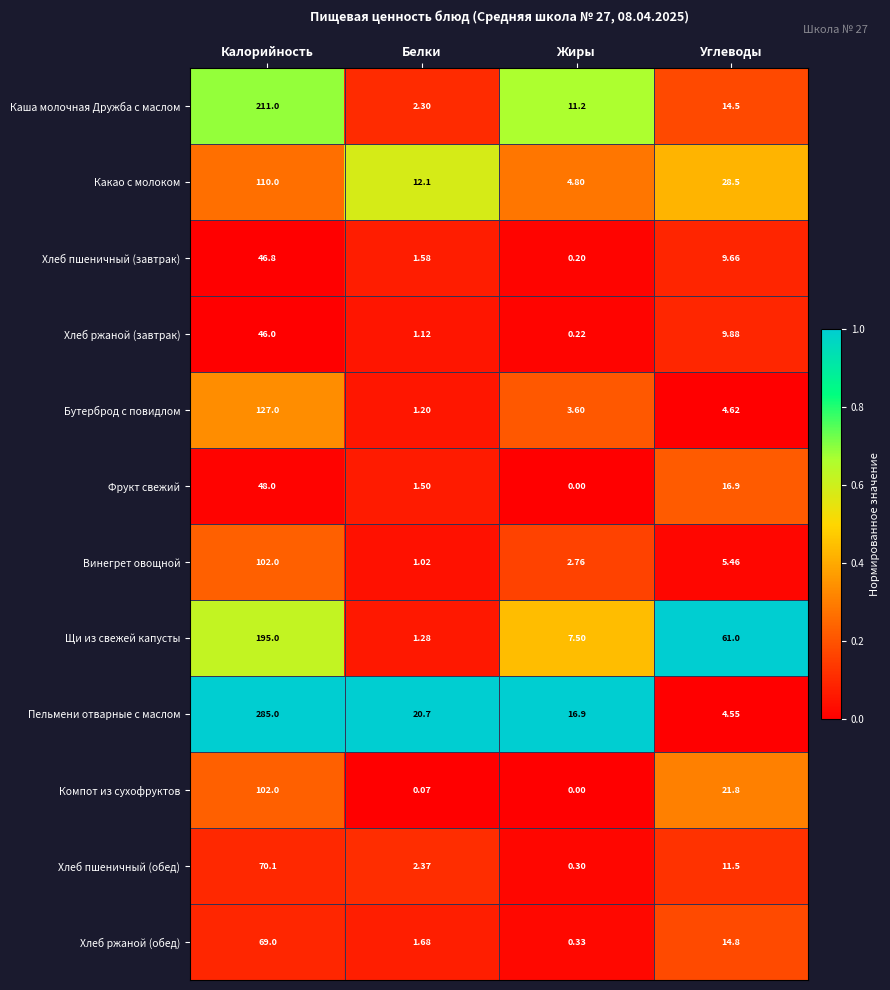

Which category has the lowest value in the Щи из свежей капусты series?

Белки